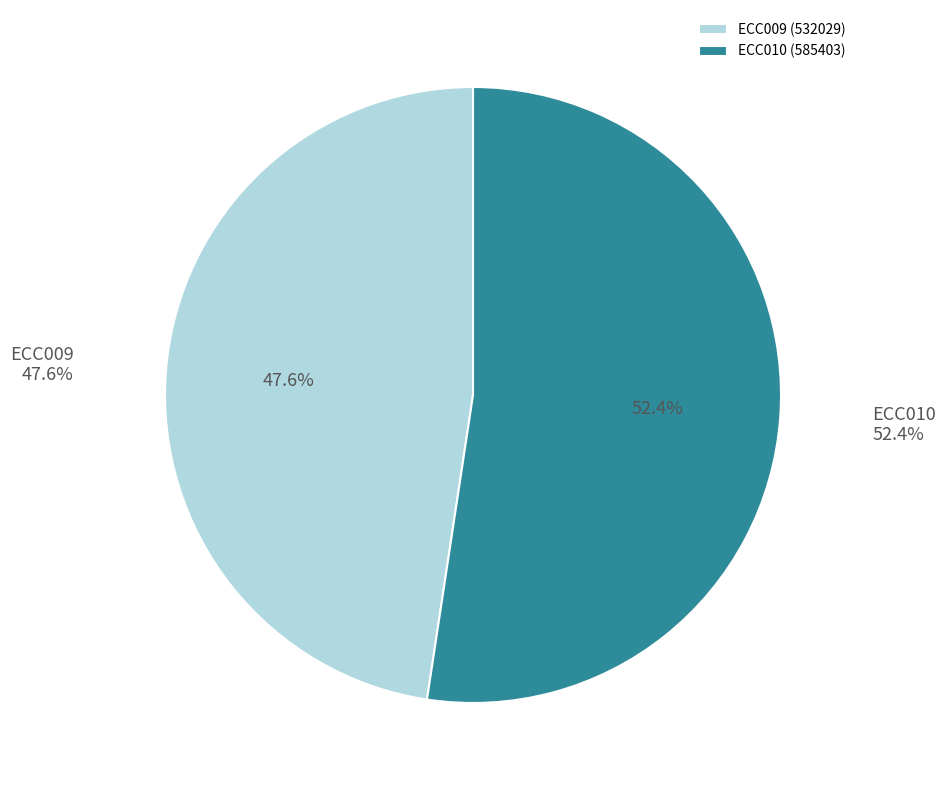

Is the sum of ECC010 and ECC009 greater than half?

Yes